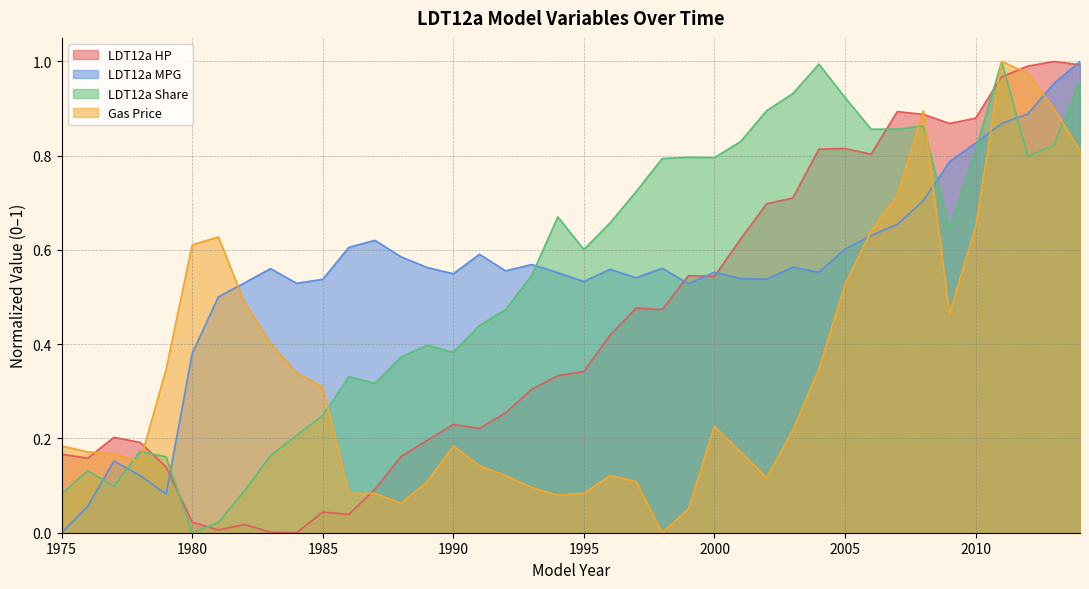

What are all the series names shown in the legend?

LDT12a HP, LDT12a MPG, LDT12a Share, Gas Price